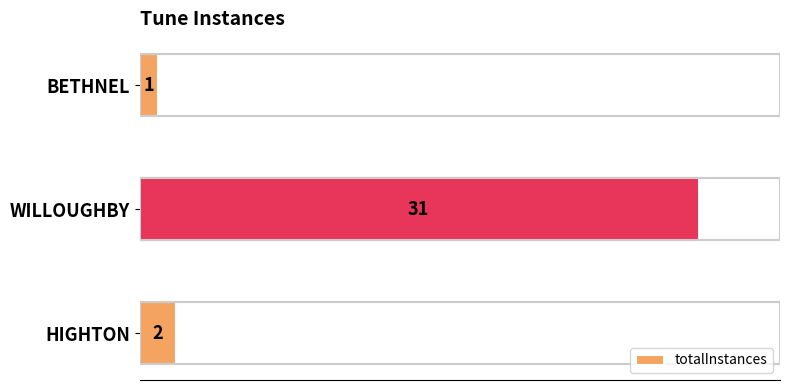

Reading top to bottom, what are all the values shown in this chart?

1	31	2